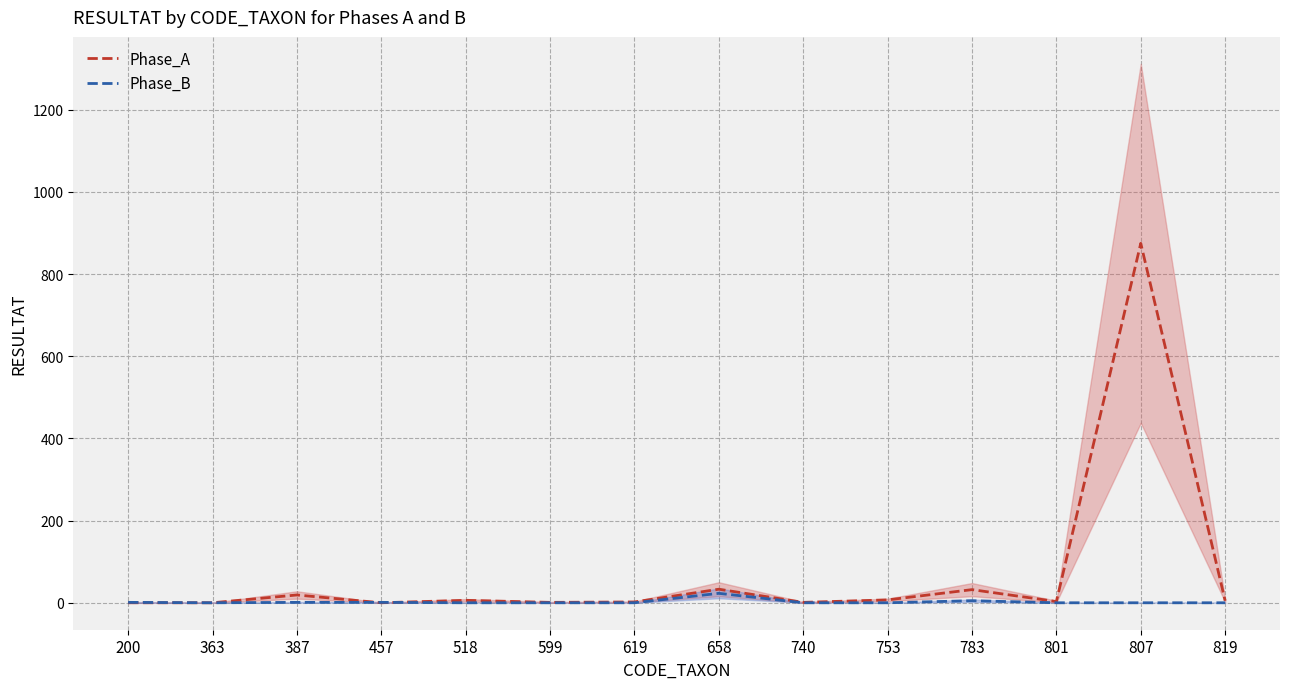

What is the difference between the second highest and second lowest values in the Phase_B series?

5